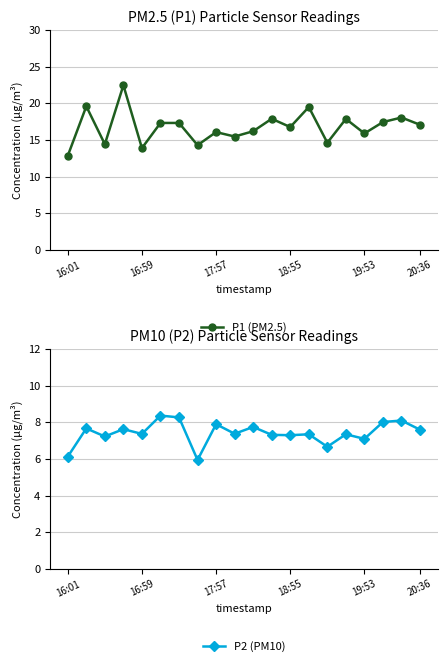

Rank the series at 10 from highest to lowest value.

P1 (PM2.5), P2 (PM10)